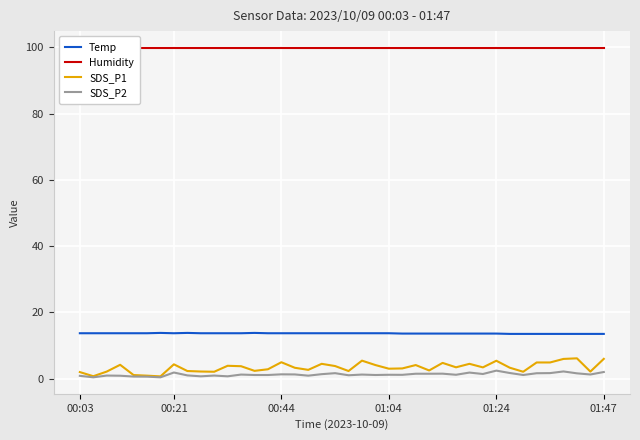

Reading left to right, list all the values displayed in this chart.

Temp: 13.7	13.7	13.7	13.7	13.7	13.7	13.8	13.7	13.8	13.7	13.7	13.7	13.7	13.8	13.7	13.7	13.7	13.7	13.7	13.7	13.7	13.7	13.7	13.7	13.6	13.6	13.6	13.6	13.6	13.6	13.6	13.6	13.5	13.5	13.5	13.5	13.5	13.5	13.5	13.5
Humidity: 99.9	99.9	99.9	99.9	99.9	99.9	99.9	99.9	99.9	99.9	99.9	99.9	99.9	99.9	99.9	99.9	99.9	99.9	99.9	99.9	99.9	99.9	99.9	99.9	99.9	99.9	99.9	99.9	99.9	99.9	99.9	99.9	99.9	99.9	99.9	99.9	99.9	99.9	99.9	99.9
SDS_P1: 2.0	0.7	2.1	4.2	1.1	0.9	0.7	4.3	2.3	2.1	2.1	3.9	3.8	2.4	2.8	5.0	3.3	2.6	4.5	3.8	2.3	5.4	4.1	3.0	3.1	4.1	2.5	4.8	3.4	4.5	3.4	5.4	3.3	2.1	4.9	4.9	6.0	6.1	2.1	6.0
SDS_P2: 0.8	0.4	0.9	0.9	0.6	0.6	0.4	1.9	1.0	0.7	0.9	0.7	1.2	1.1	1.1	1.3	1.3	0.9	1.4	1.6	1.0	1.2	1.1	1.2	1.1	1.5	1.5	1.5	1.2	1.8	1.4	2.4	1.7	1.1	1.6	1.7	2.2	1.6	1.2	2.0